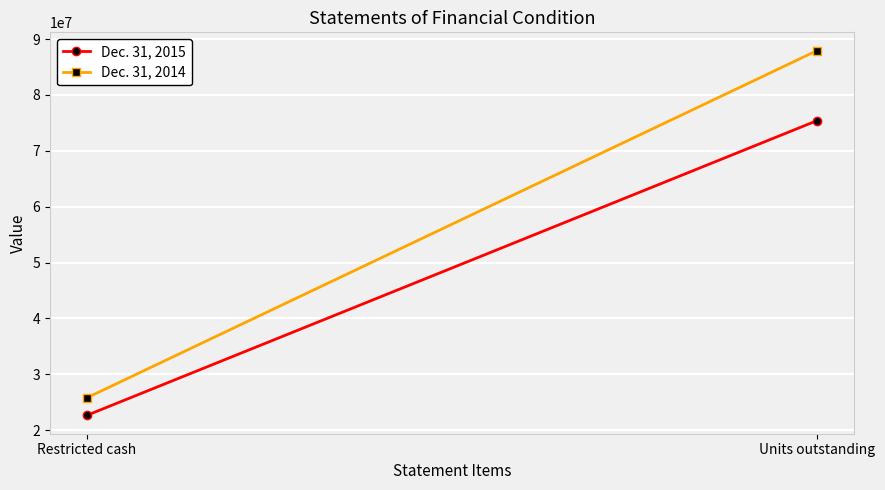

List the series in order of their overall mean, lowest first.

Dec. 31, 2015, Dec. 31, 2014